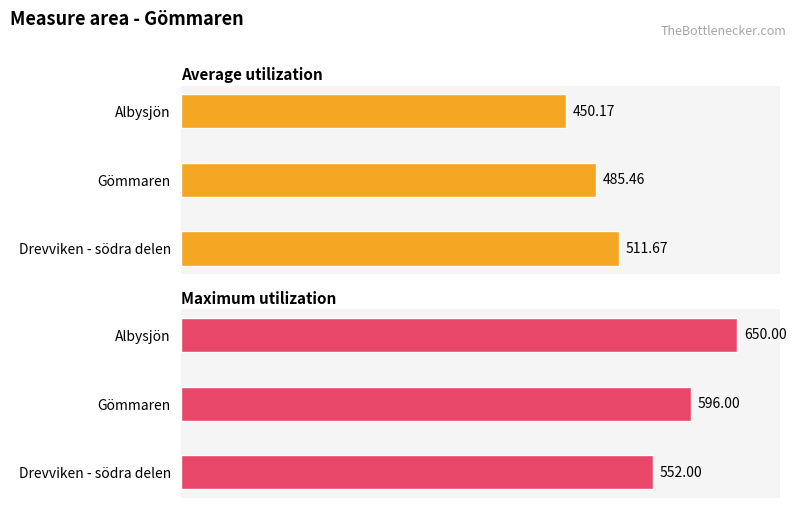

Which series has the largest total across all categories?

Maximum utilization